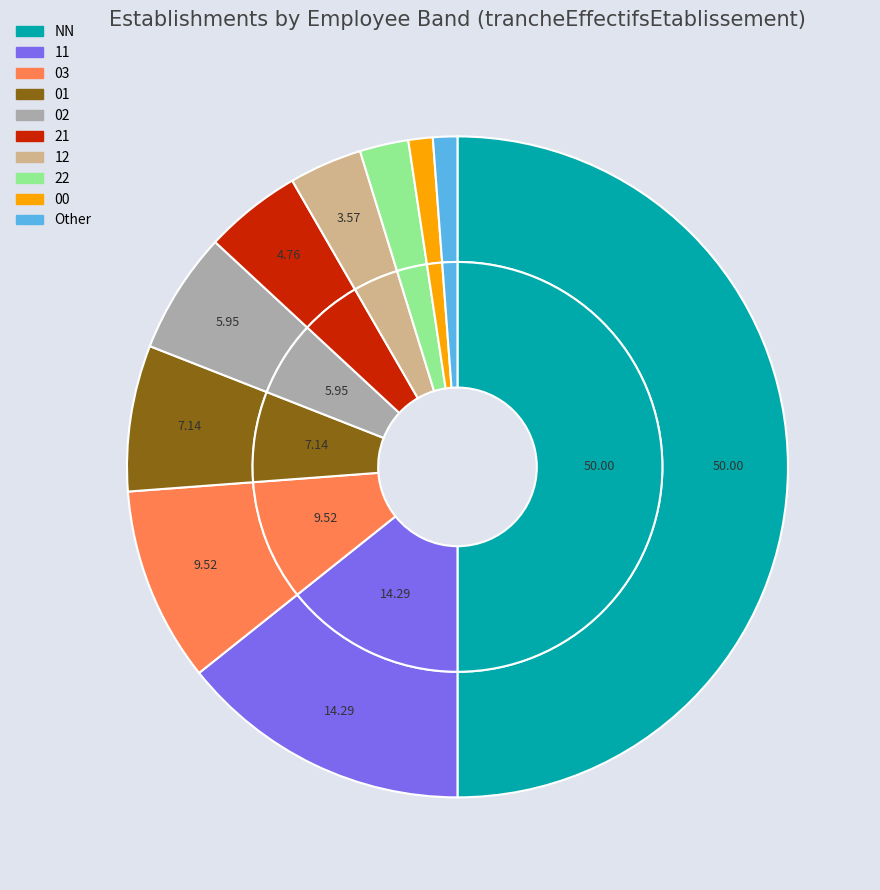

How many segments does this pie chart have?

10